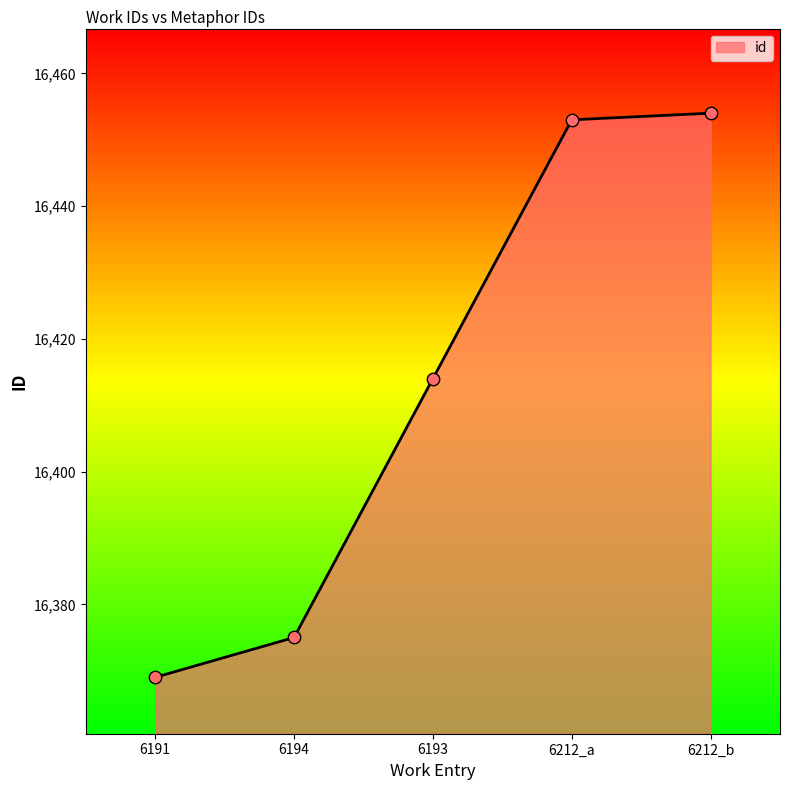

What is the ratio of the value at 6191 to the value at 6212_a?

1.0